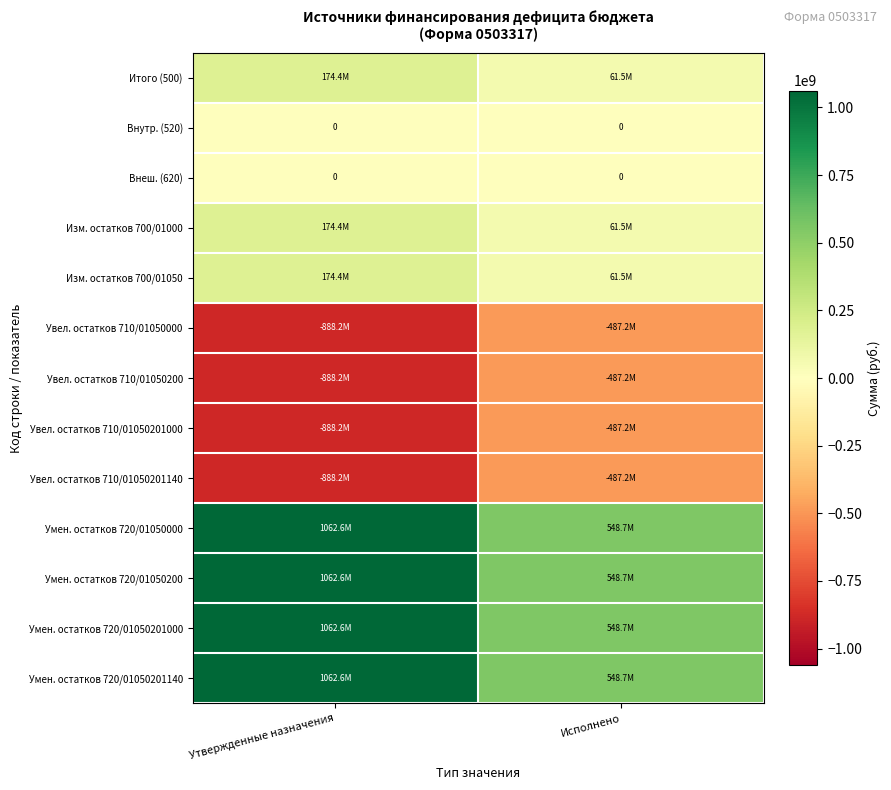

At which label is Увел. остатков 710/01050201000 closest to -687683403?

Исполнено